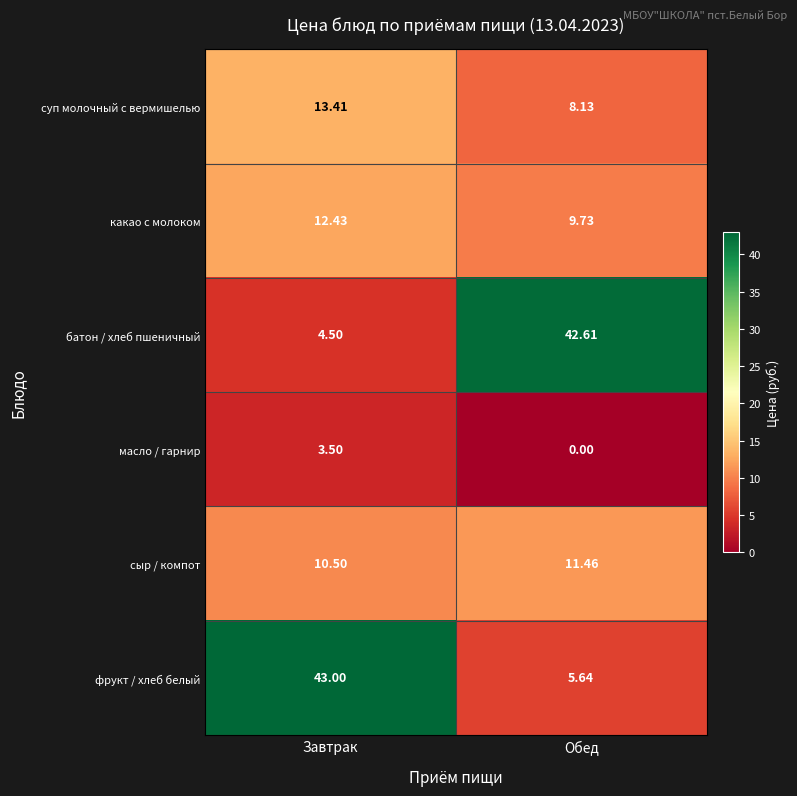

Is the value of фрукт / хлеб белый at Завтрак greater than the value of батон / хлеб пшеничный at Завтрак?

Yes